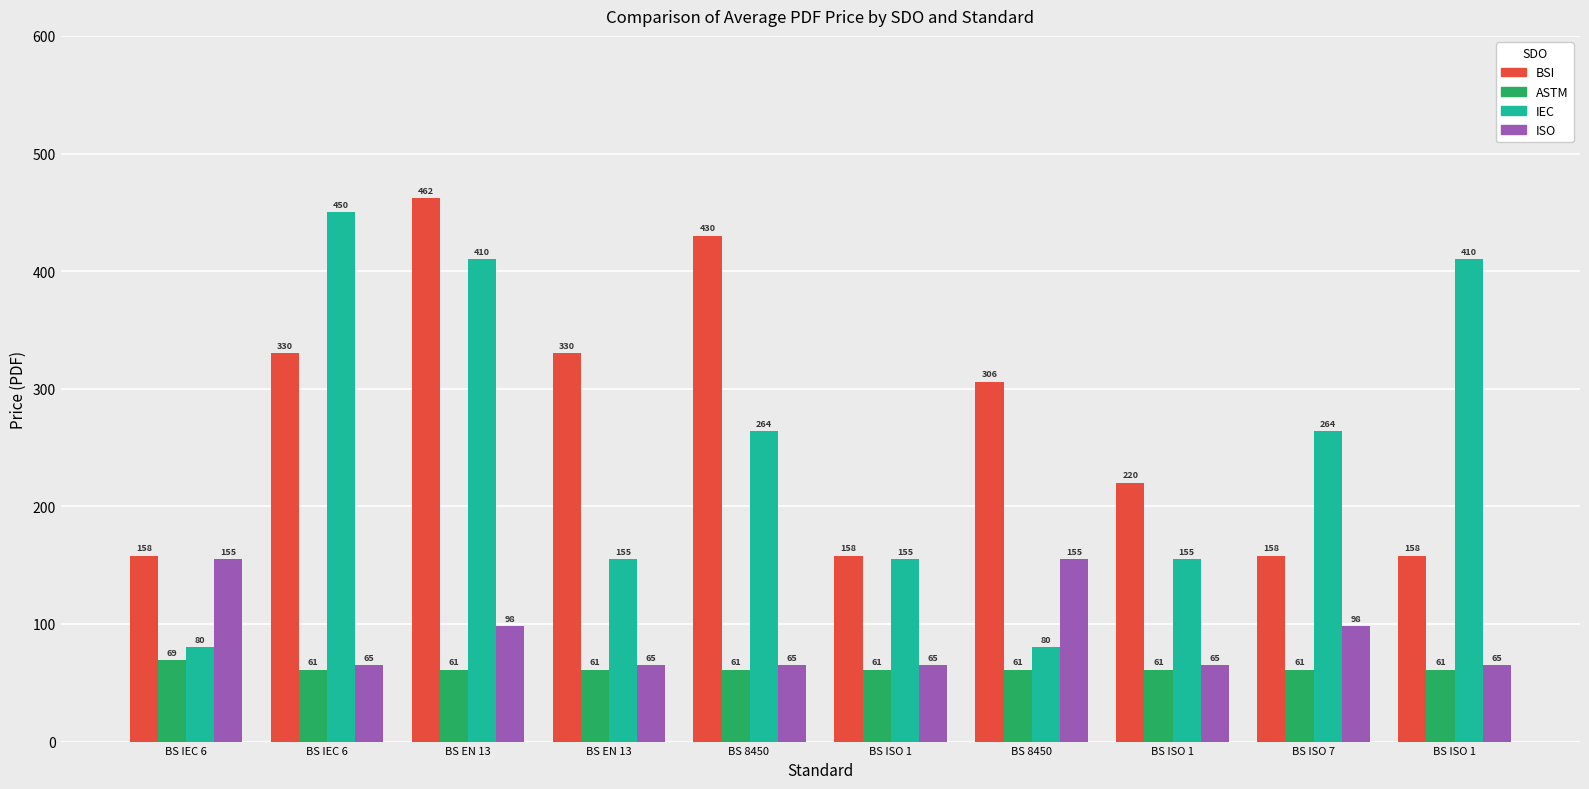

How many data points does each series have?

10